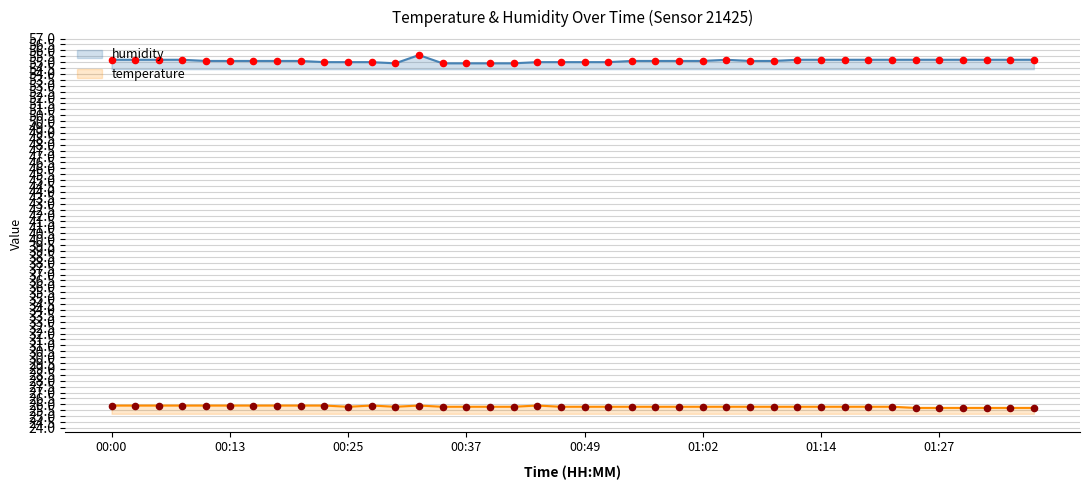

Which series contains the highest Y value?

humidity